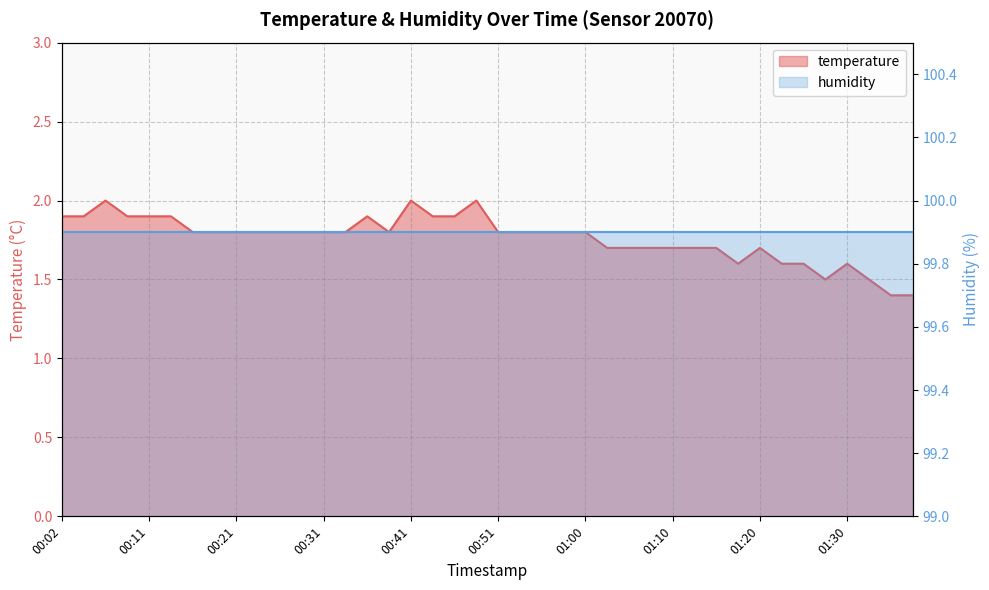

The value at 01:10 is 1.7. True or false?

True